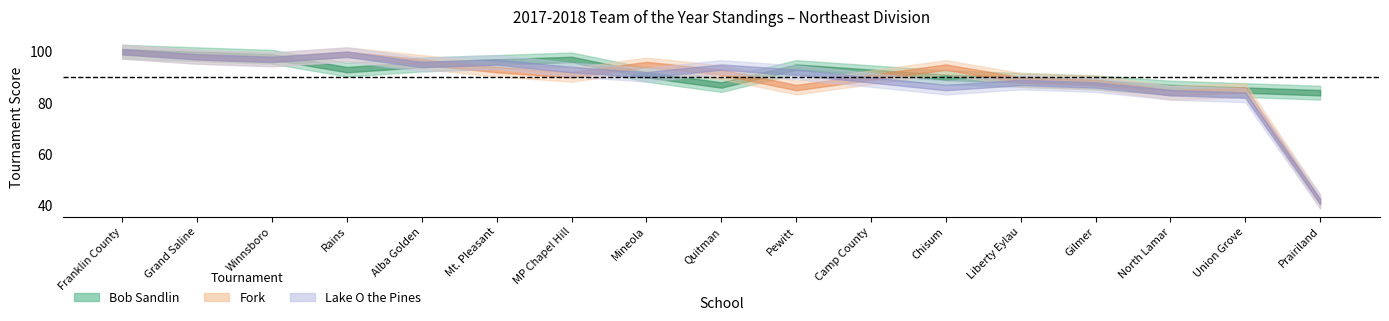

At which label does Fork reach its minimum?

Prairiland